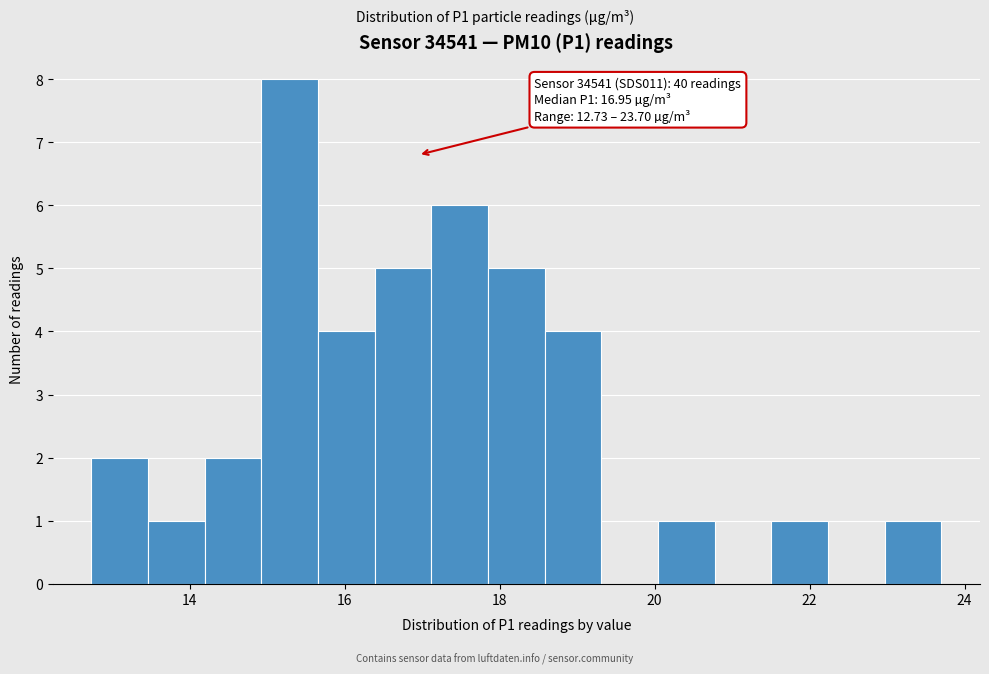

Read against the x-axis, roughly where is the centre of the tallest bar?

15.2